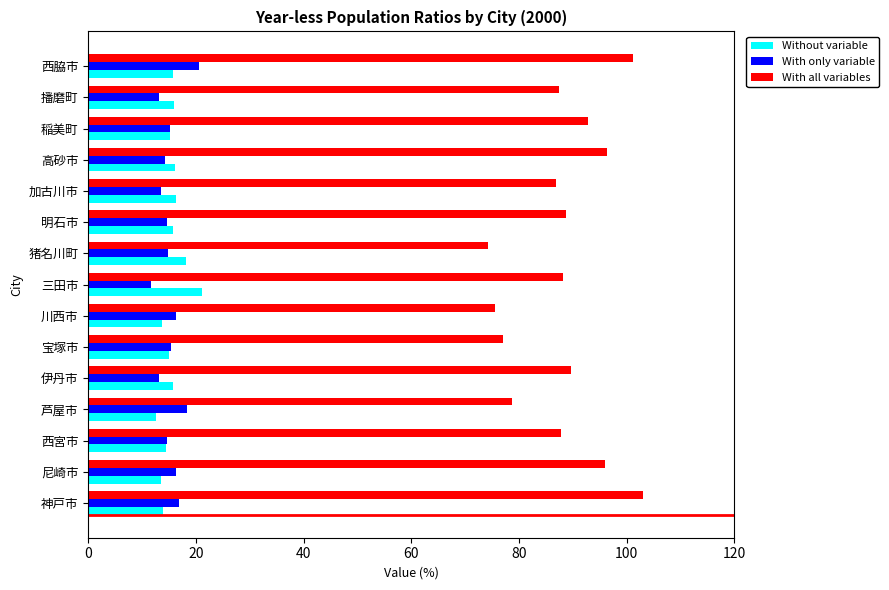

What is the difference between the maximum and minimum values in the Without variable series?

8.6